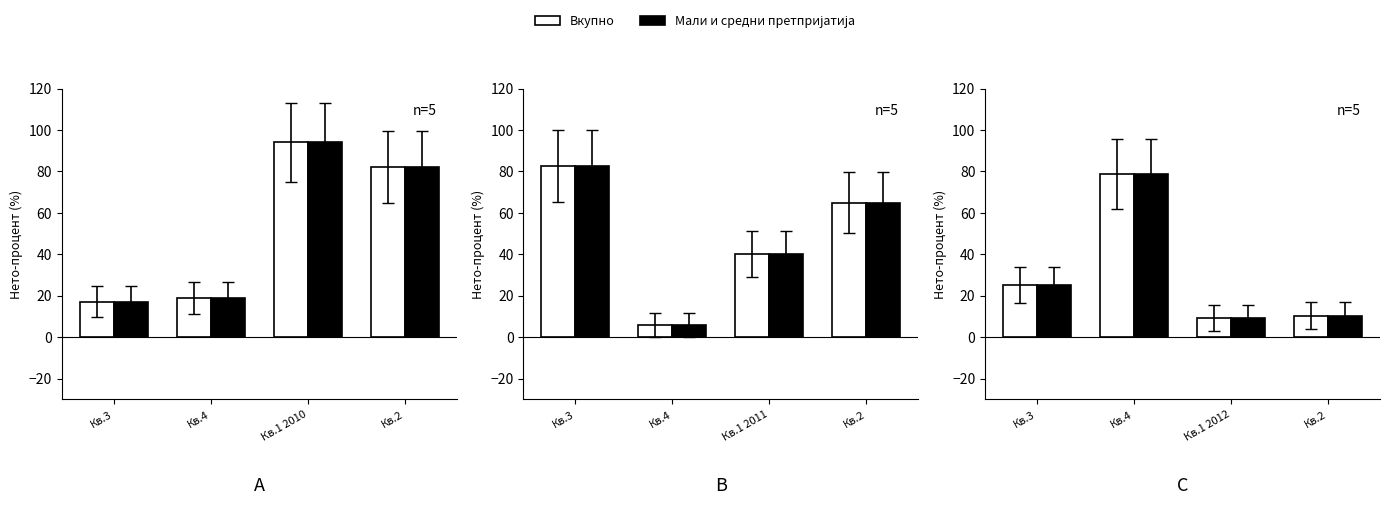

What is the difference between the maximum and minimum values in the Вкупно series?

69.7